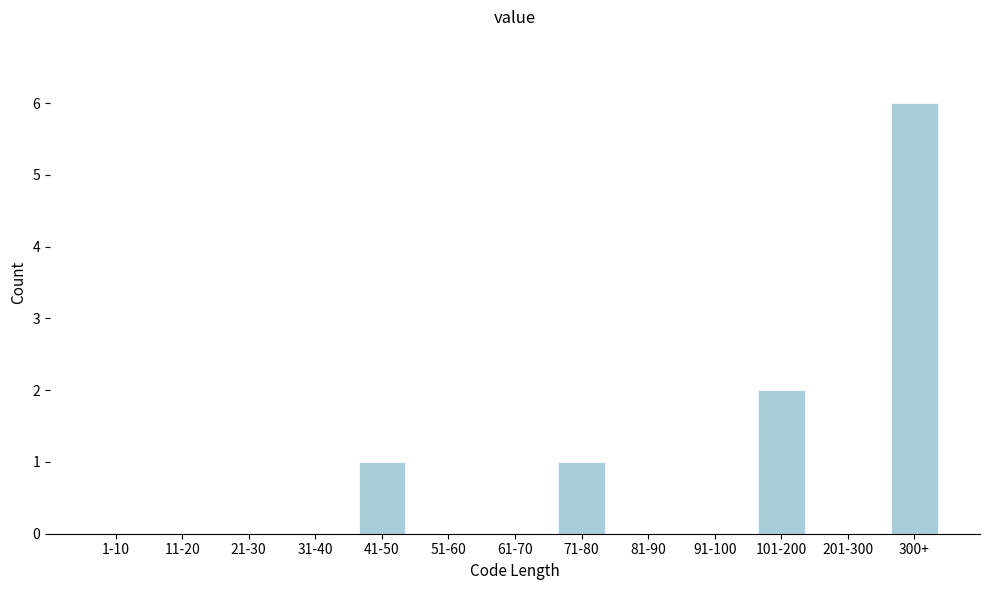

Reading left to right, transcribe all the data shown in this chart.

1-10=0	11-20=0	21-30=0	31-40=0	41-50=1	51-60=0	61-70=0	71-80=1	81-90=0	91-100=0	101-200=2	201-300=0	300+=6